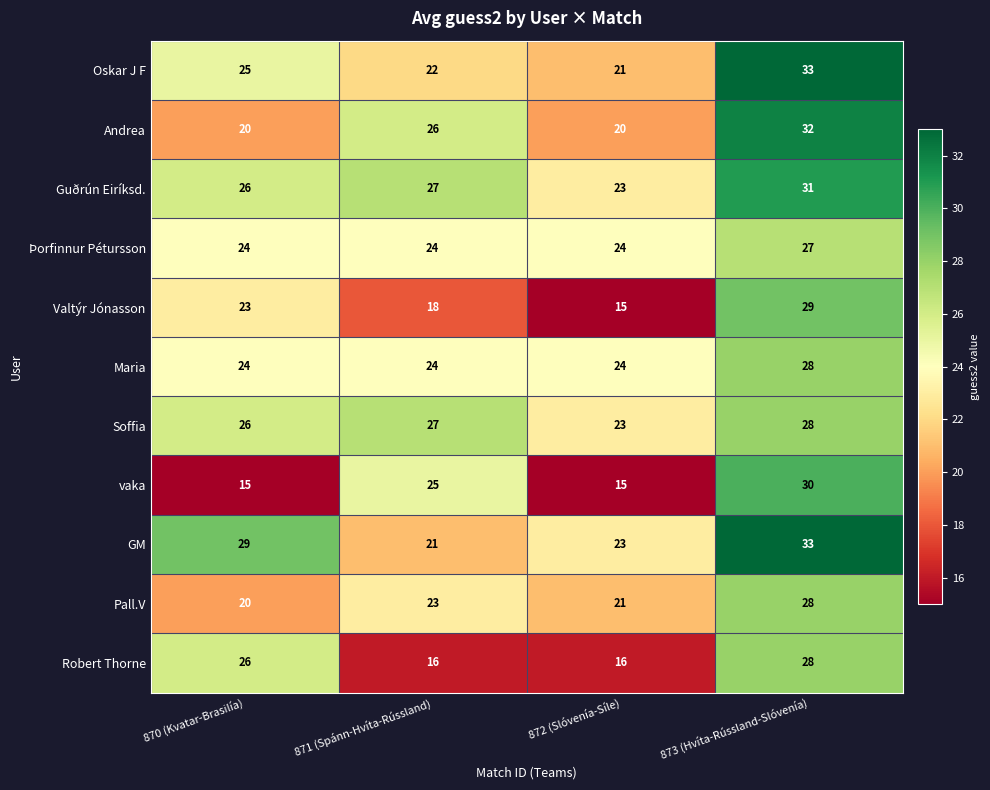

What is the total value across all series at 872 (Slóvenía-Síle)?

225